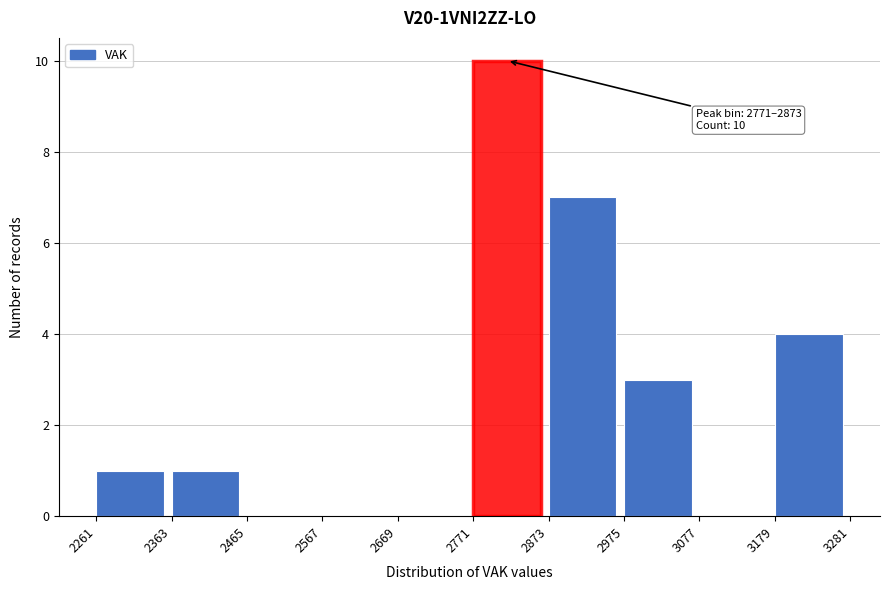

Which range on the x-axis has the tallest bar?

2771 to 2873